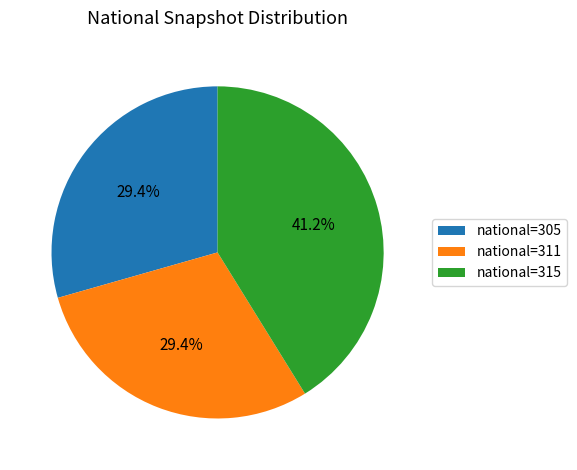

How many segments does this pie chart have?

3